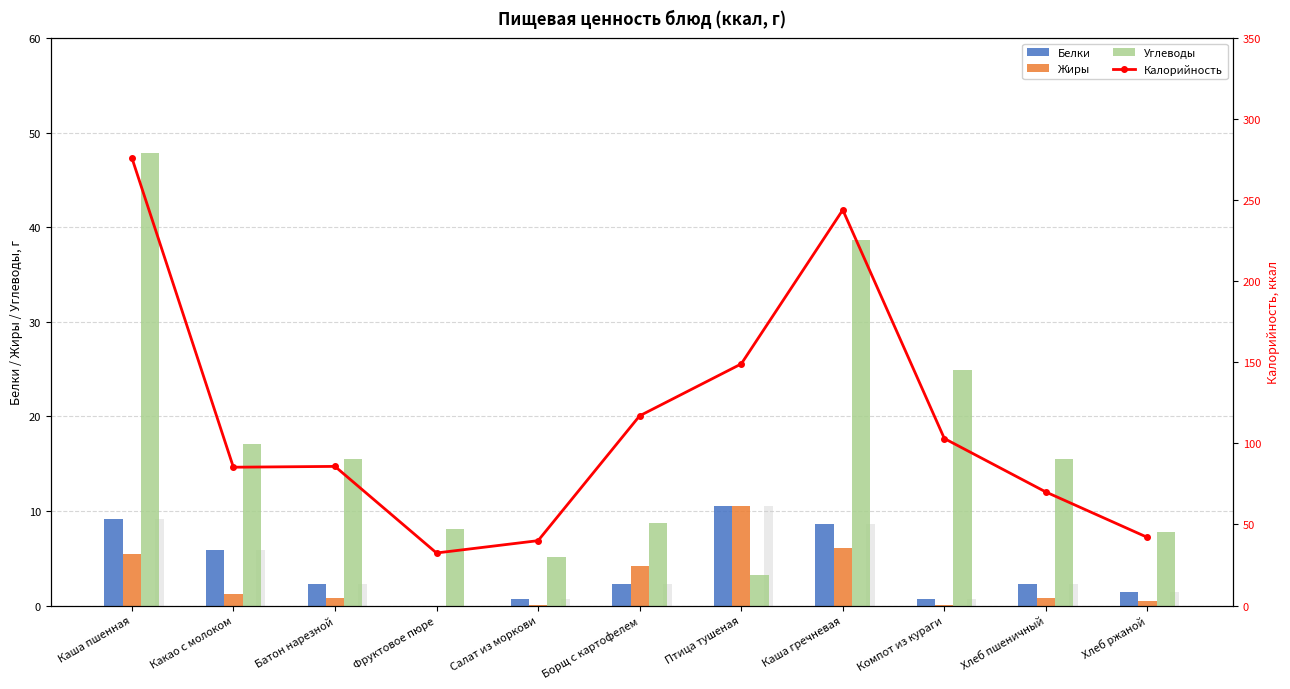

At Салат из моркови, list the series in order from smallest to largest.

Жиры, Белки, Белки (тень), Углеводы, Калорийность